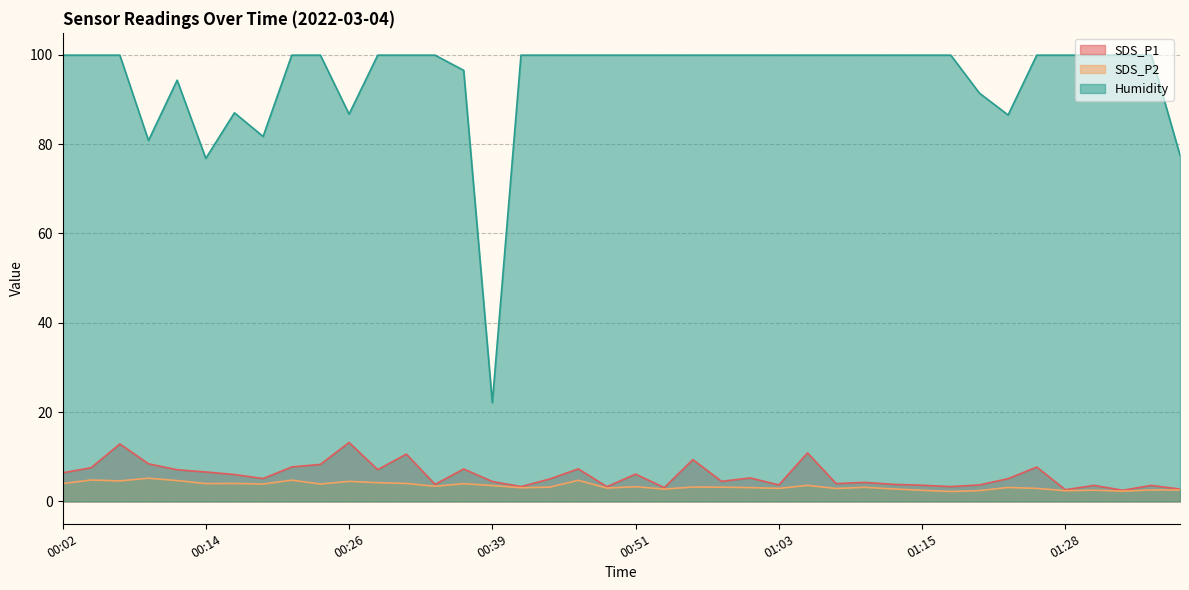

Which series has the largest range (max minus min)?

Humidity